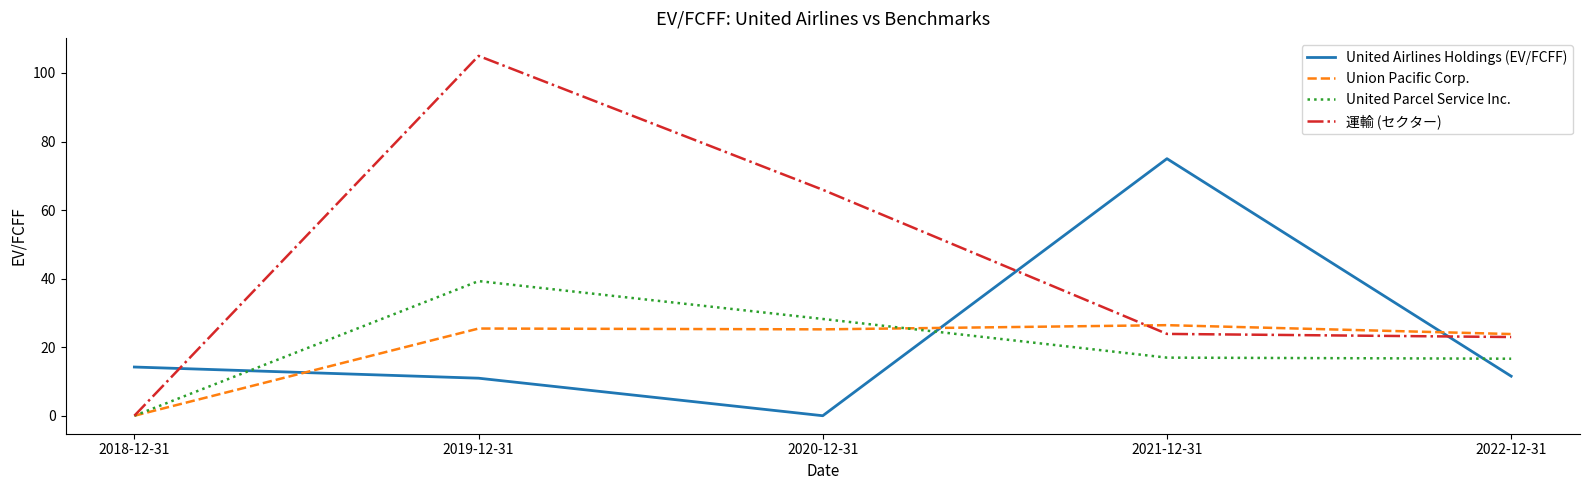

Is it true that 運輸 (セクター) equals 187.9 at 2019-12-31?

False